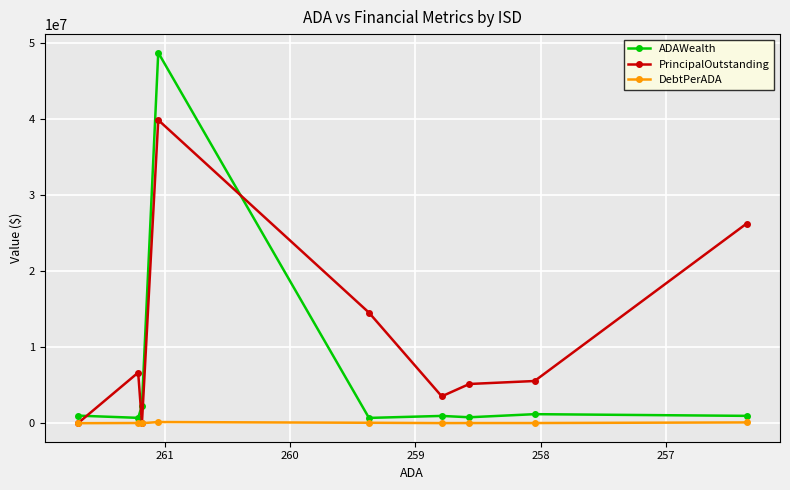

Where is ADAWealth nearest to the value 24723312?

258